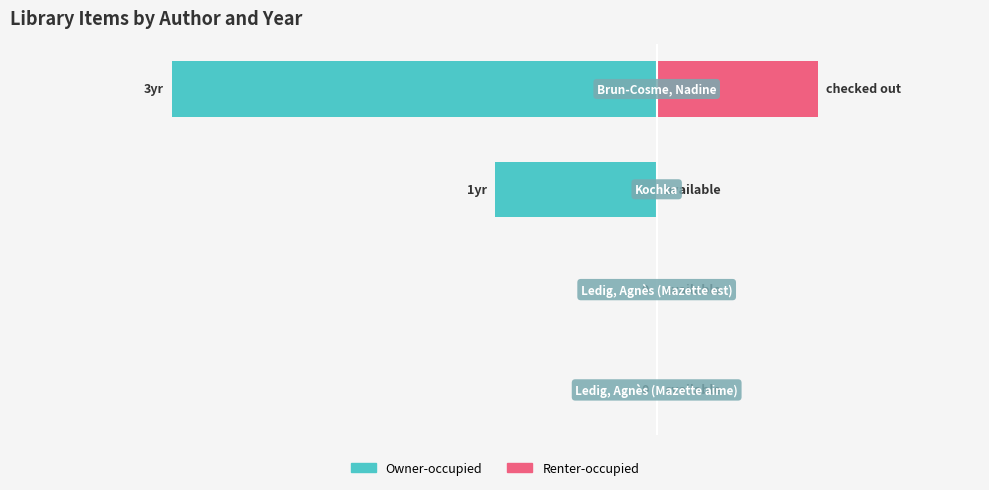

How many Owner-occupied values are between -1 and 0?

3